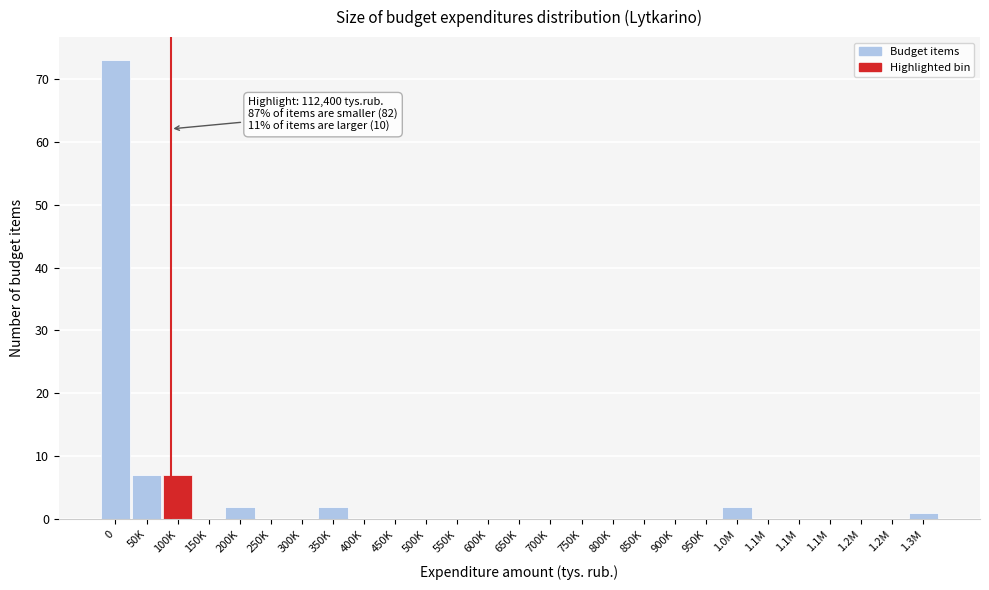

Are the bars horizontal?

No